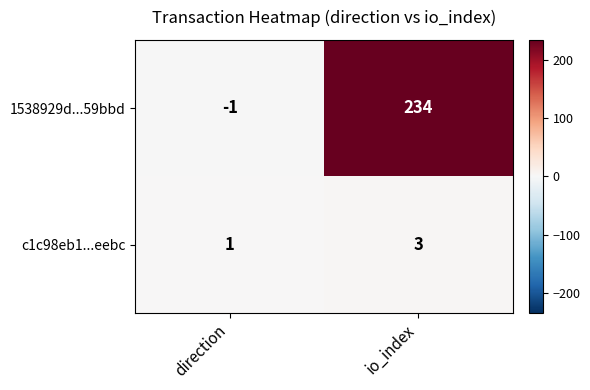

Which label corresponds to the smallest value in the chart?

direction